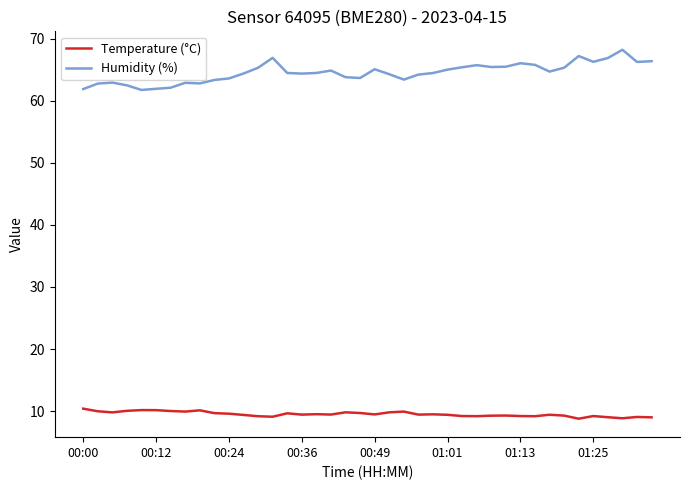

At how many categories does at least one series exceed 47?

40